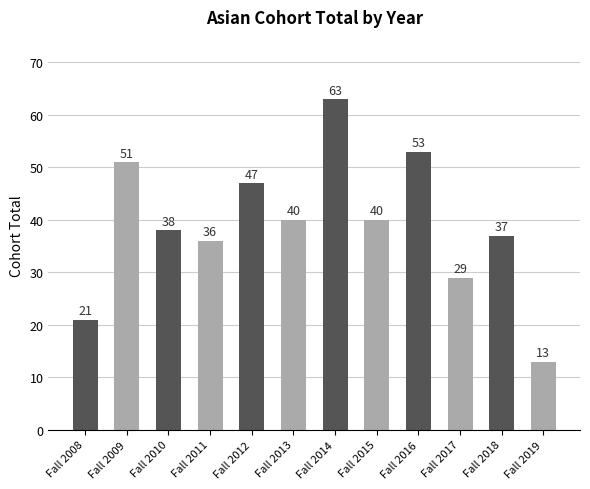

Reading right to left, transcribe all the data shown in this chart.

13	37	29	53	40	63	40	47	36	38	51	21